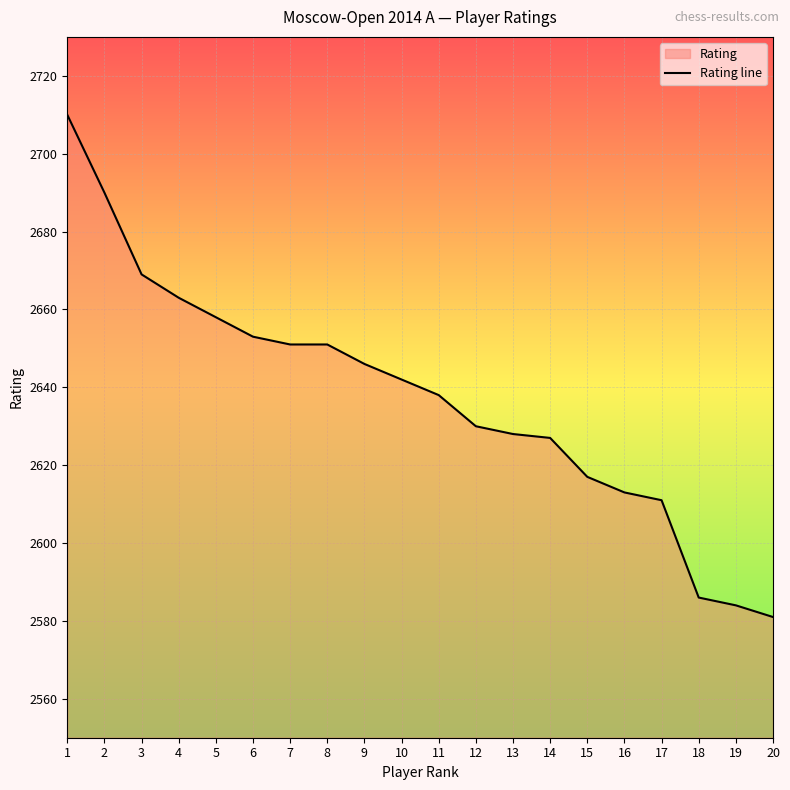

Rank the categories by value from lowest to highest.

20, 19, 18, 17, 16, 15, 14, 13, 12, 11, 10, 9, 7, 8, 6, 5, 4, 3, 2, 1